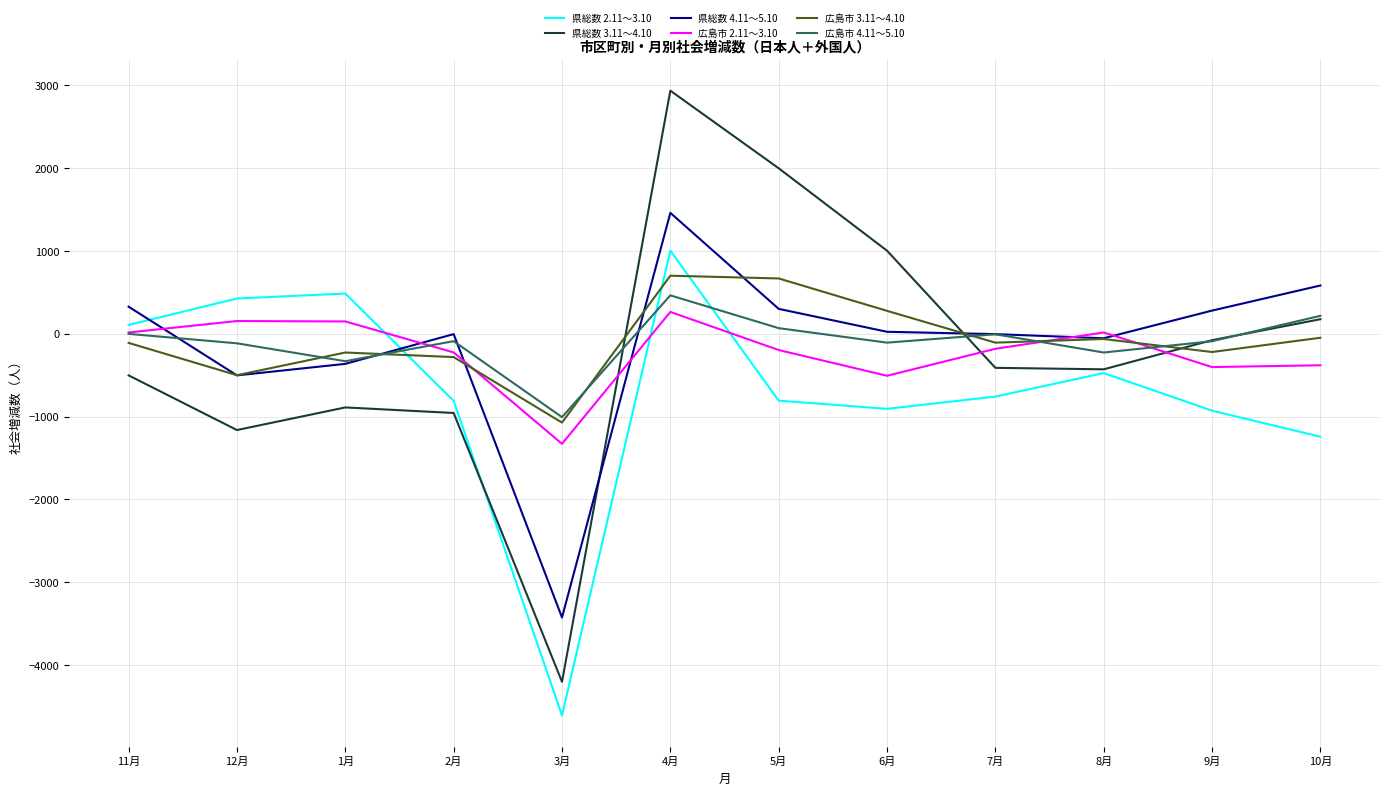

Which category has the lowest value in the 県総数 2.11～3.10 series?

3月